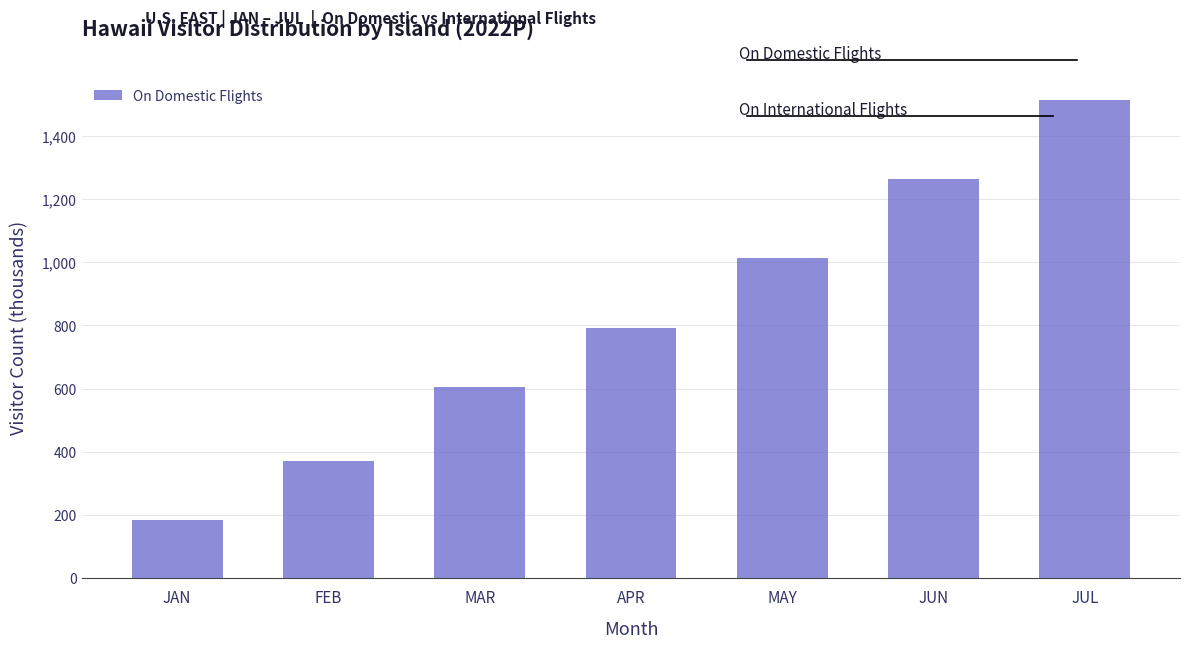

Reading right to left, what are all the values shown in this chart?

1513.5	1264.4	1014.7	792.6	603.8	370.6	183.9